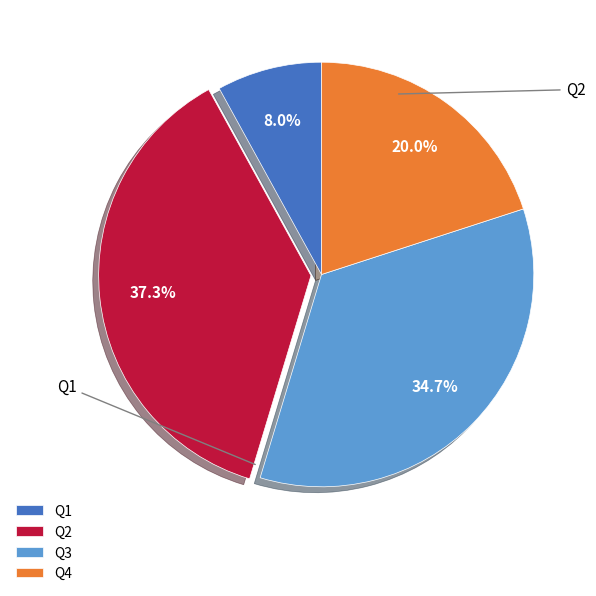

Is it true that Q1 is 8% of the pie?

True